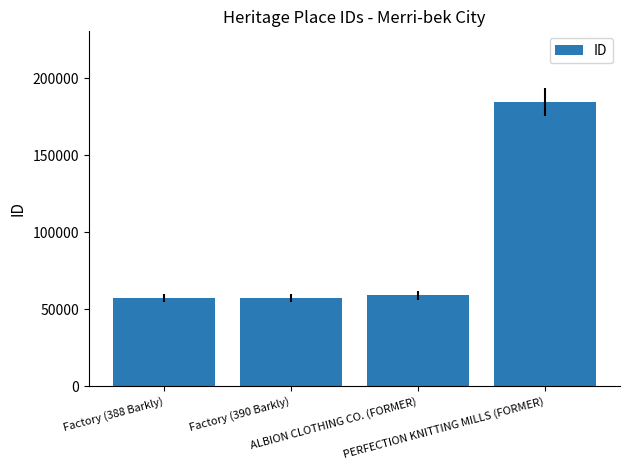

What is the difference between the maximum and minimum values?

127257